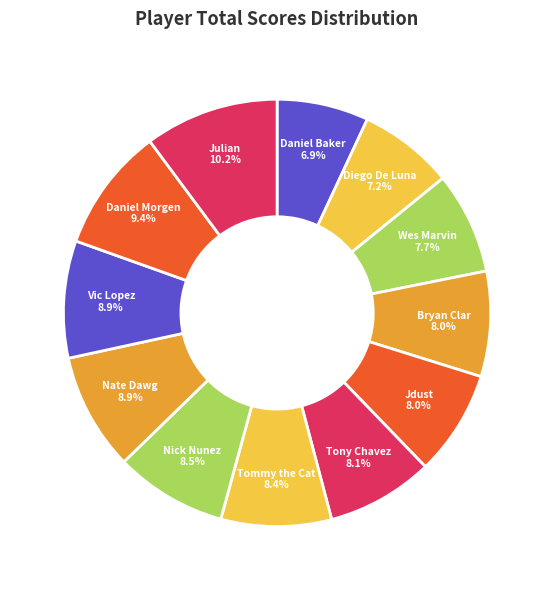

To the nearest percent, what portion does Diego De Luna represent?

7%